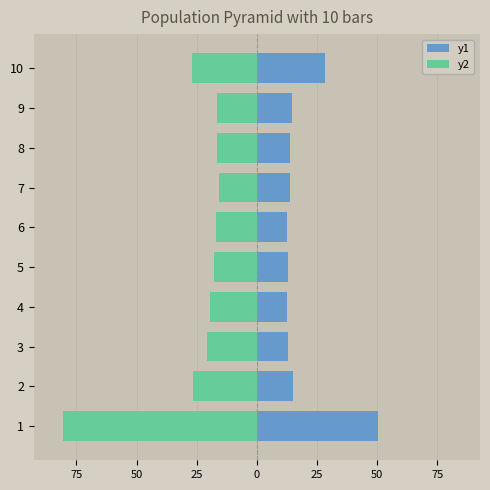

What is the difference between the maximum and minimum values in the y2 series?

64.8